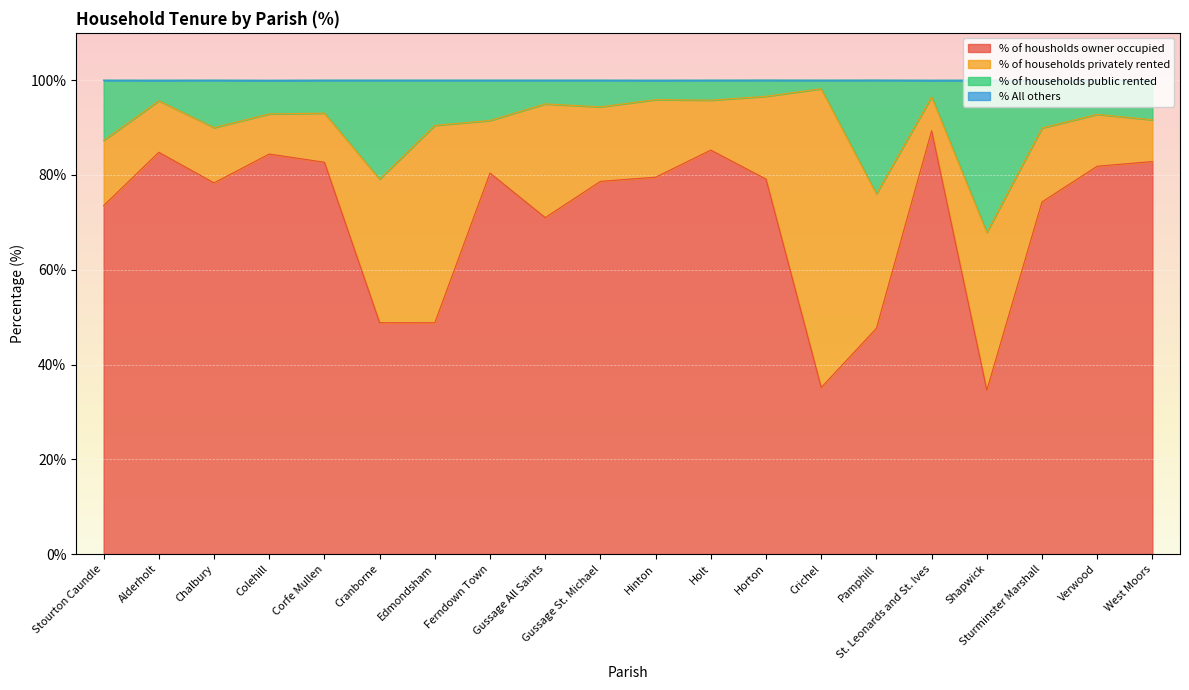

What is the lowest value of the % of housholds owner occupied series?

34.6